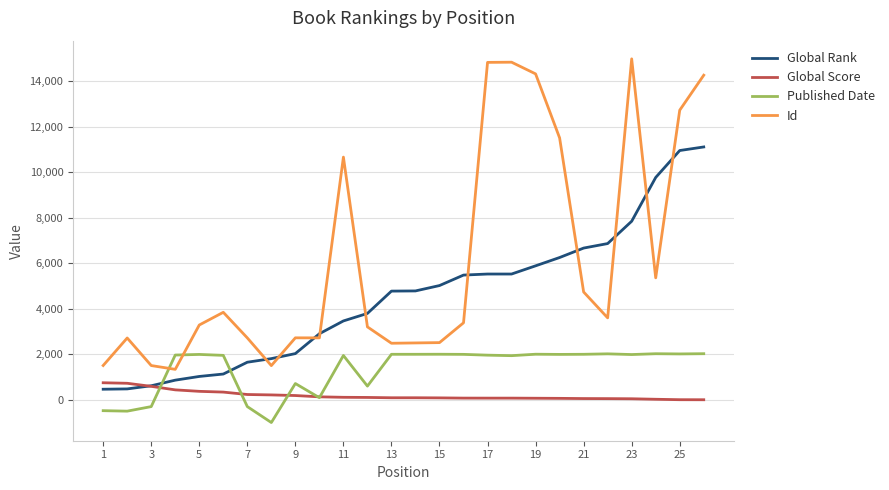

True or false: Id has more than 2 interior local peaks.

True